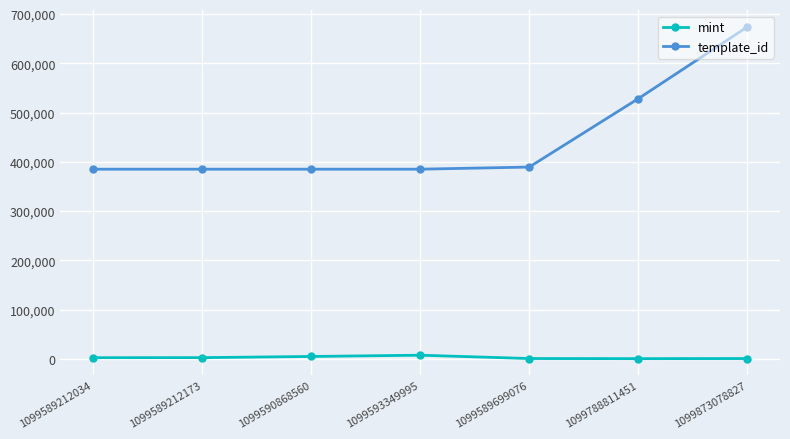

Rank the series at 1099589699076 from highest to lowest value.

template_id, mint